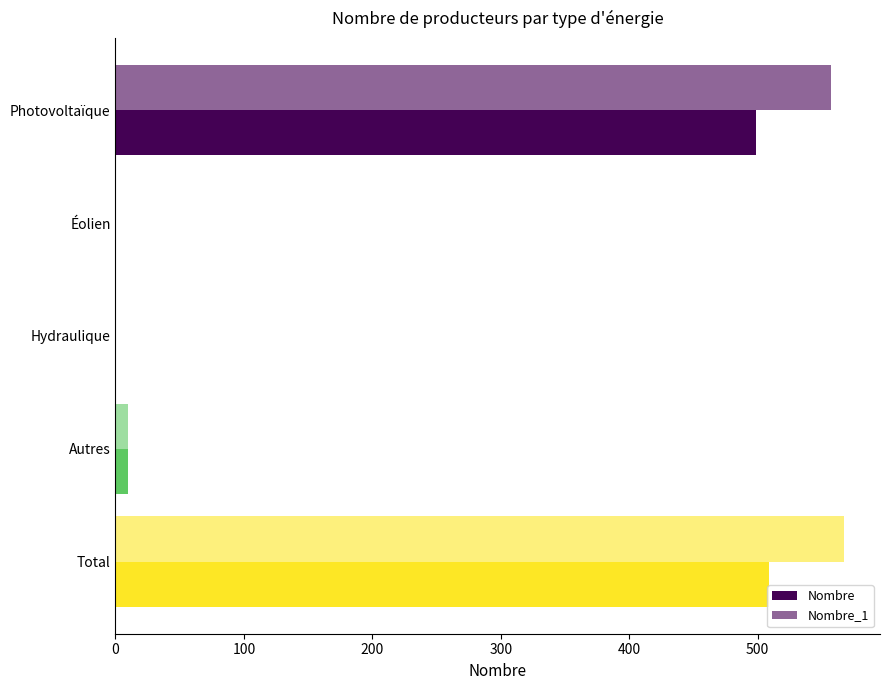

Count the number of categories in the chart.

5